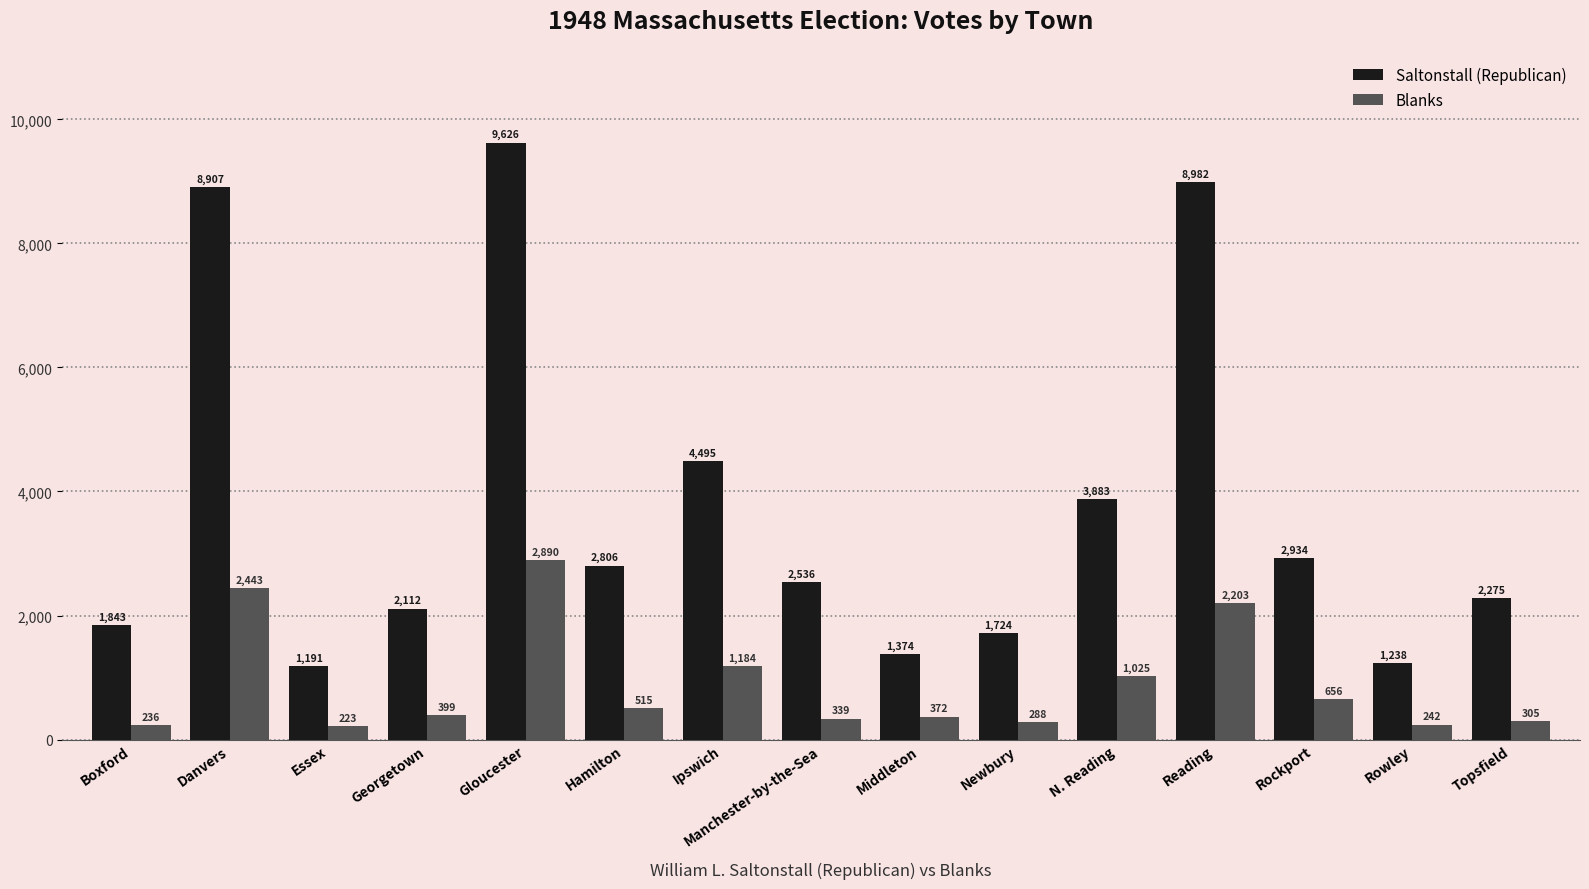

What is the label of the 7th bar from the left?

Ipswich